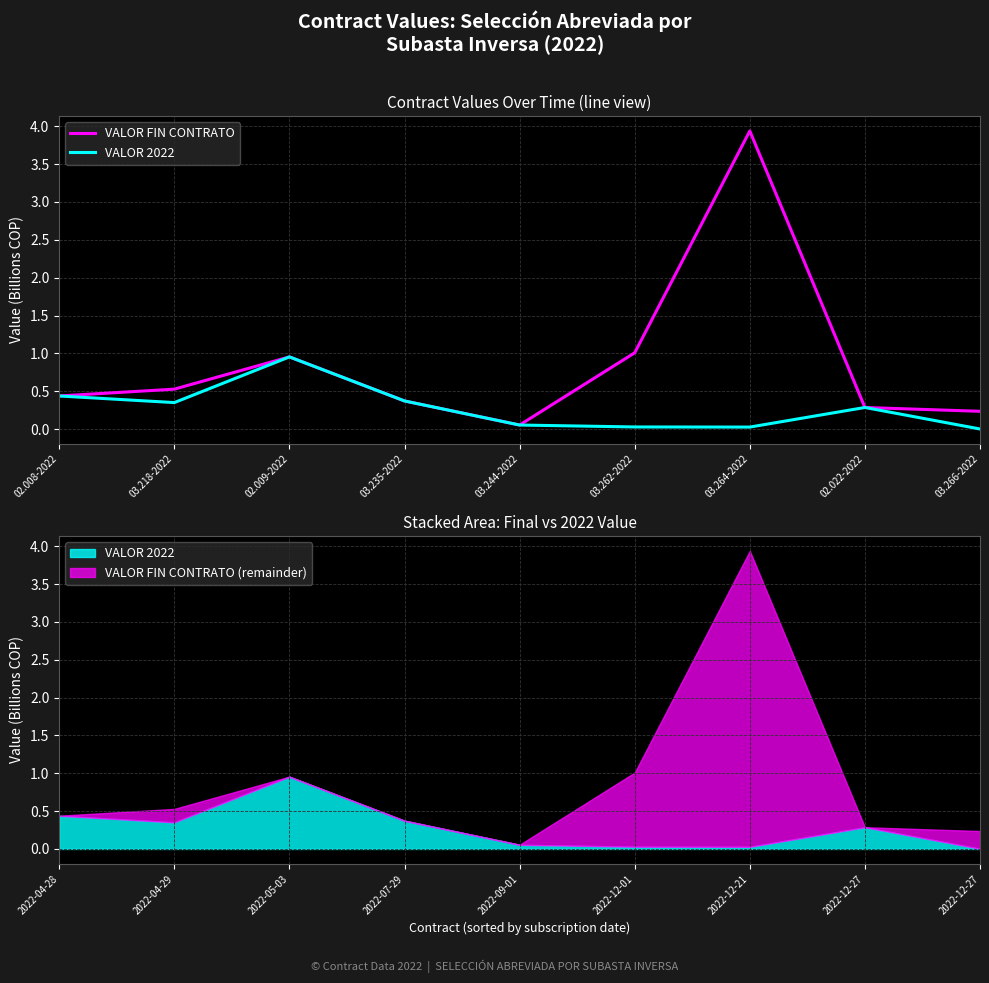

Is it true that VALOR FIN CONTRATO equals 6.8 at 03.264-2022?

False